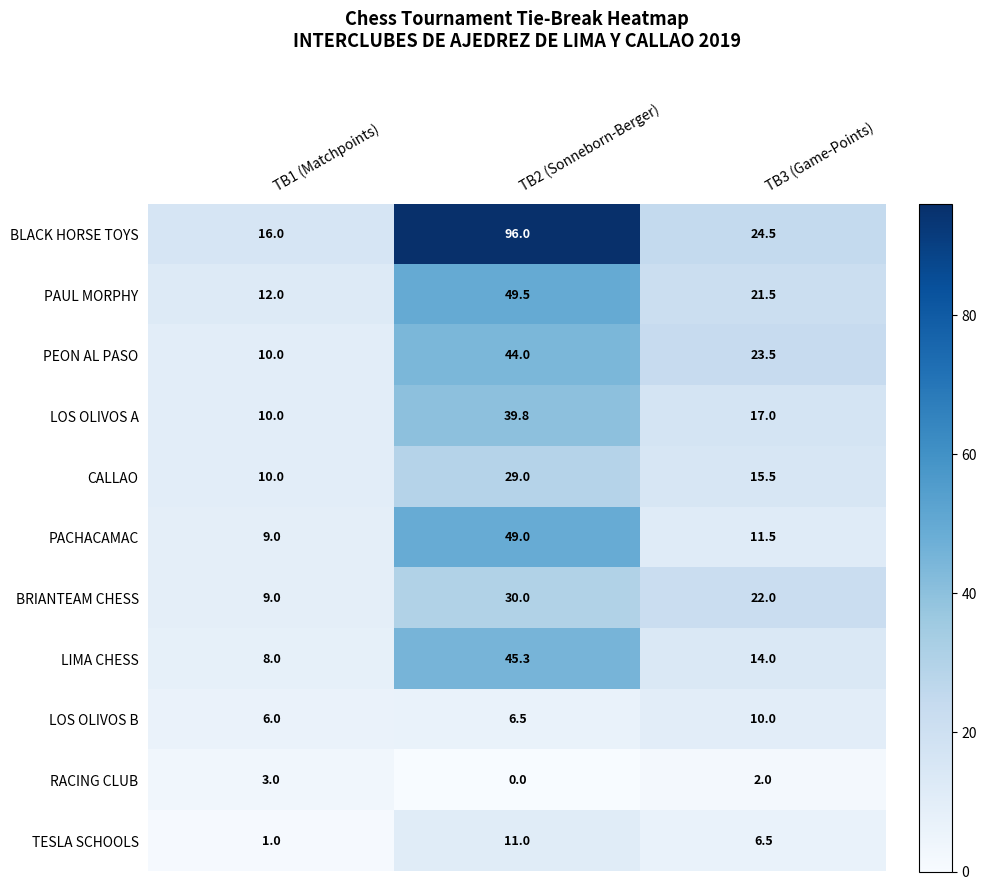

At which label is PACHACAMAC closest to 29?

TB3 (Game-Points)